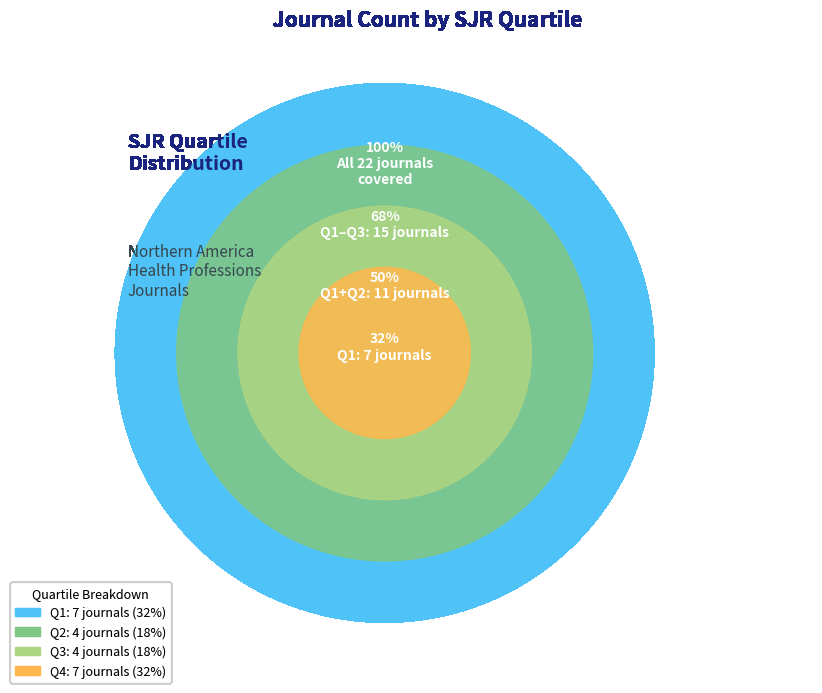

Which slice is the smallest?

Q2